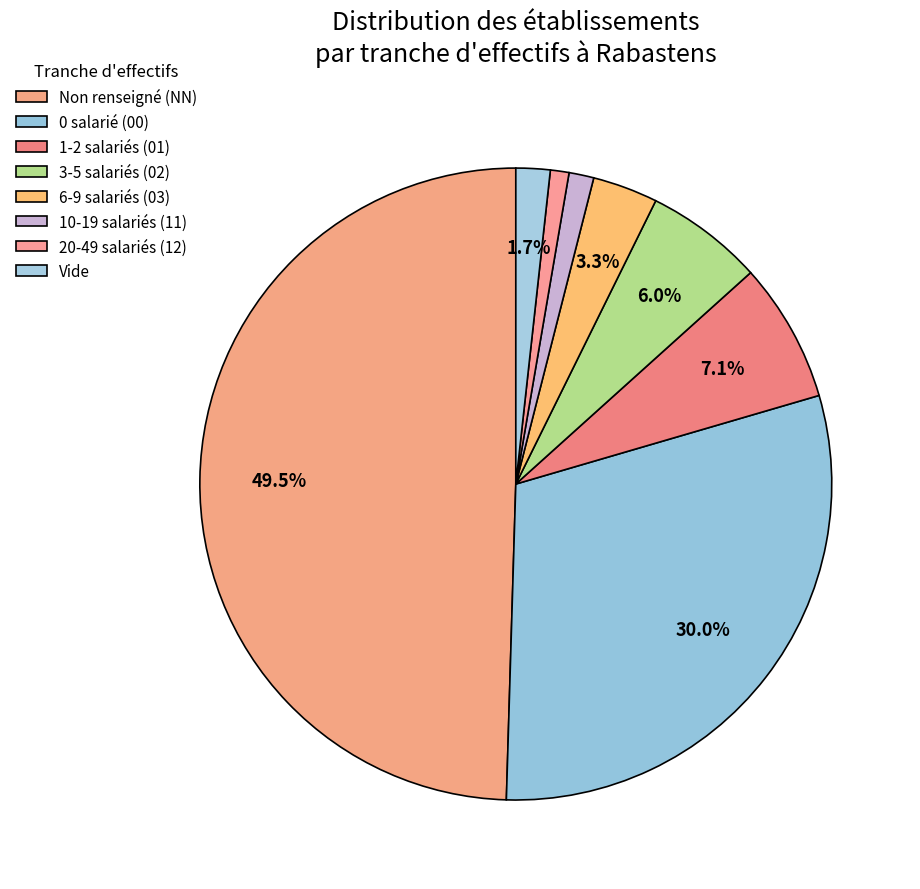

How many slices are in this pie chart?

8